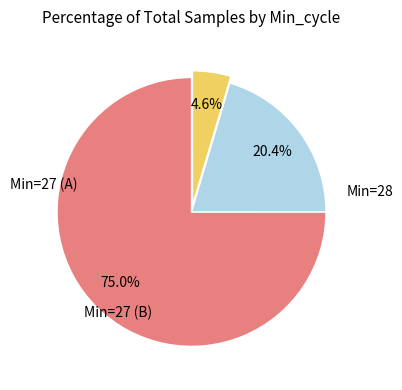

Is there any slice that represents more than half of the pie?

Yes